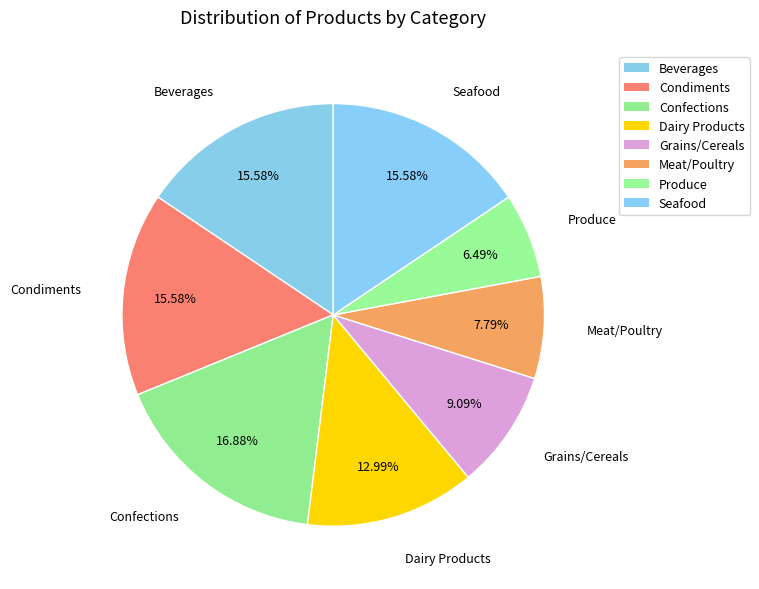

How many slices are in this pie chart?

8